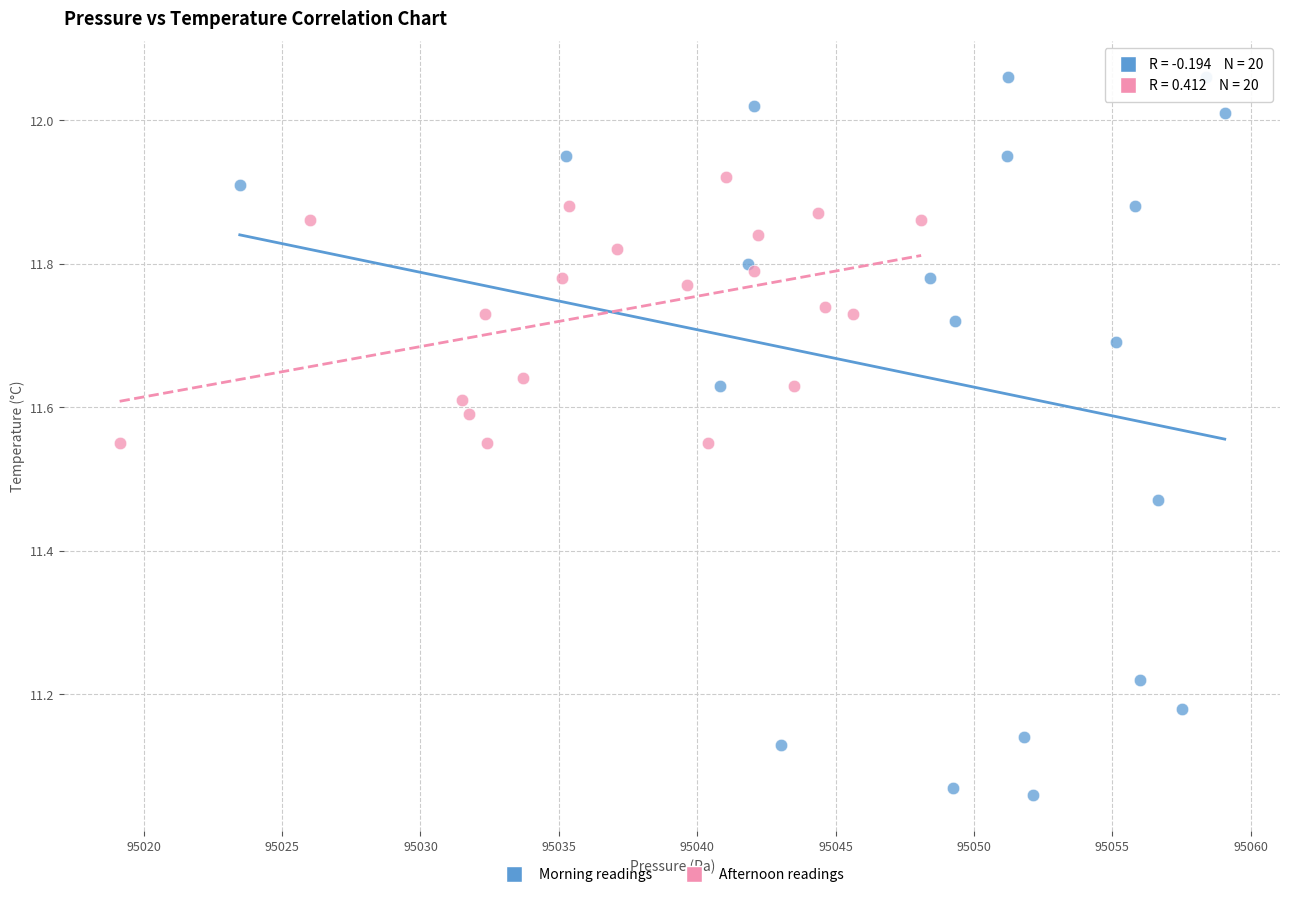

Which series has the widest spread of Y values?

Morning readings